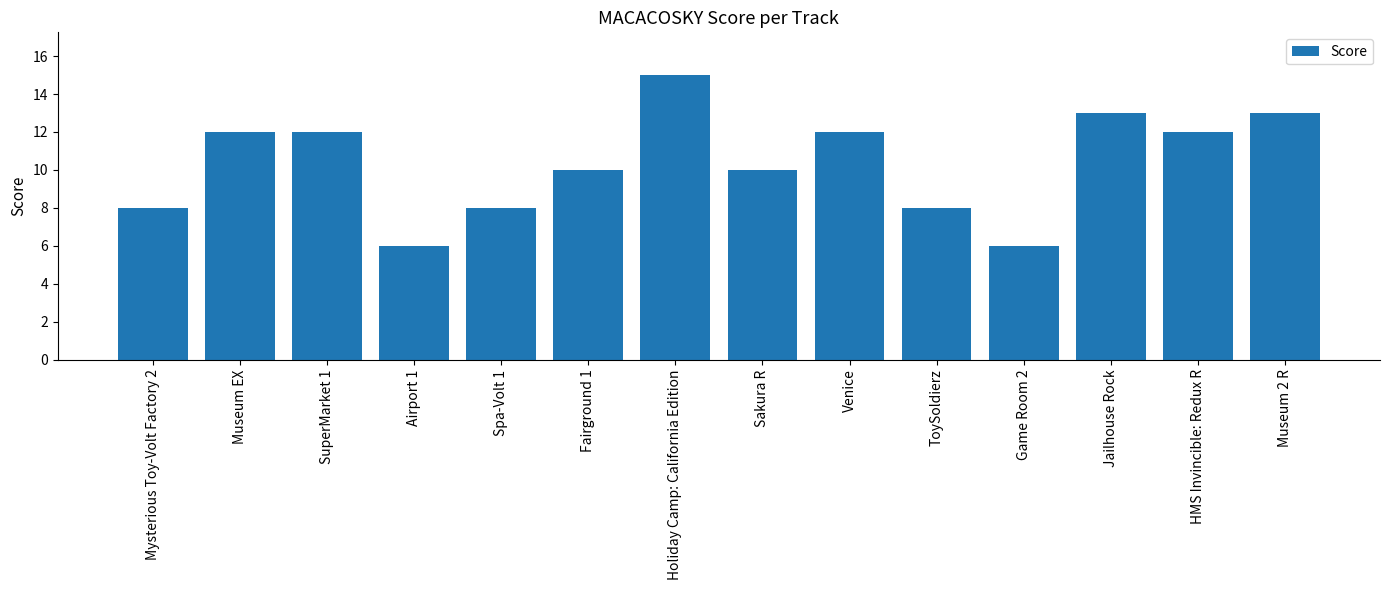

What value does the data have at Museum 2 R?

13